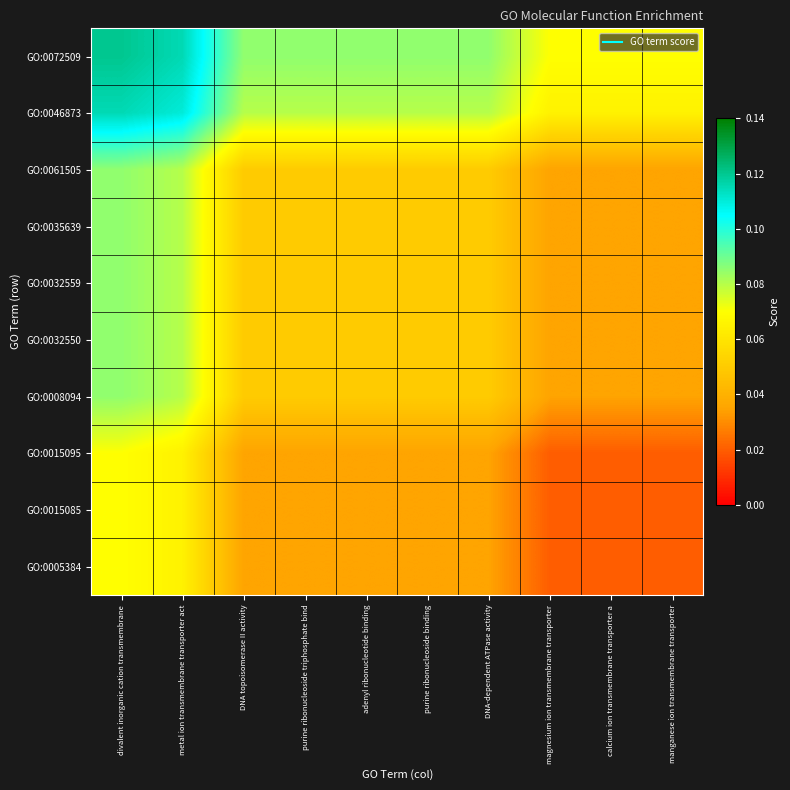

At manganese ion transmembrane transporter, list the series in order from largest to smallest.

GO:0072509, GO:0046873, GO:0061505, GO:0035639, GO:0032559, GO:0032550, GO:0008094, GO:0015095, GO:0015085, GO:0005384